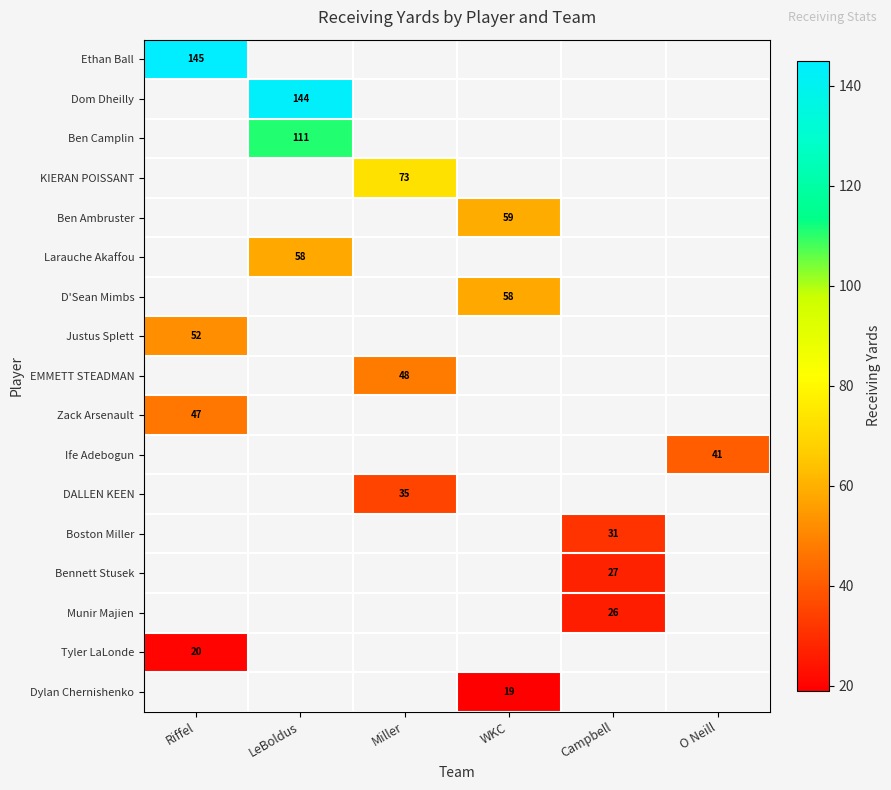

The value of Boston Miller at Campbell is 12. True or false?

False